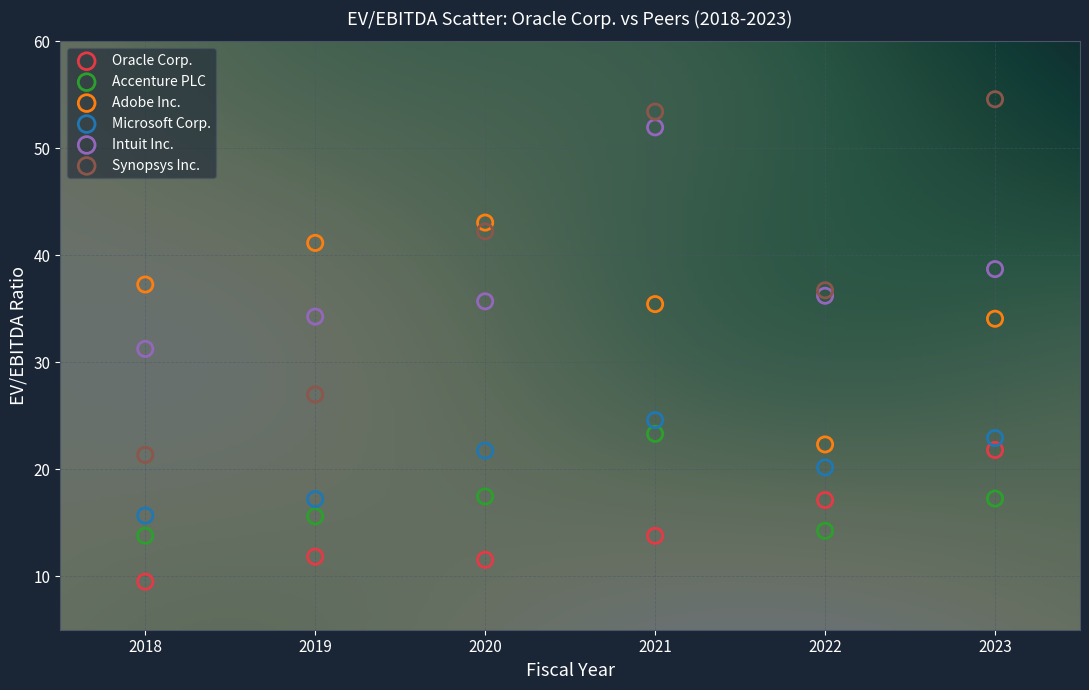

Which series reaches the maximum Y coordinate?

Synopsys Inc.